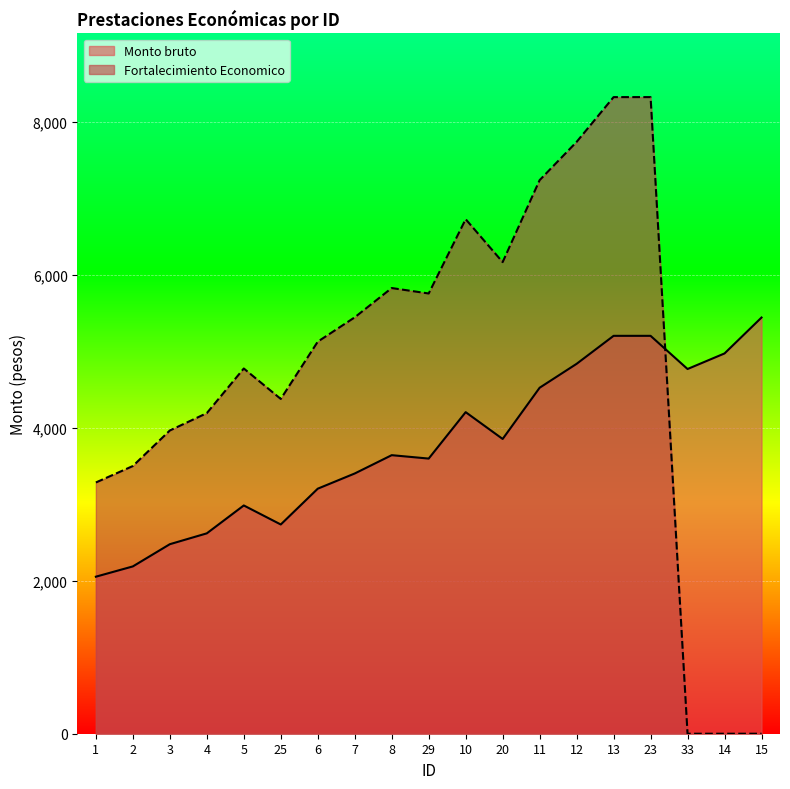

Which category has the lowest value across all series?

33